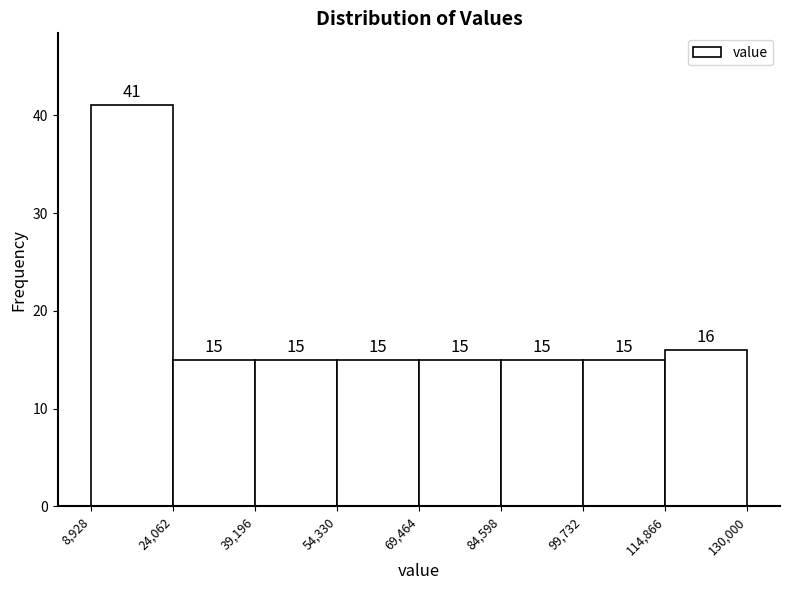

Reading left to right, transcribe this chart: for each bar, give the range it covers on the x-axis and its height.

8,928 to 24,062: 41
24,062 to 39,196: 15
39,196 to 54,330: 15
54,330 to 69,464: 15
69,464 to 84,598: 15
84,598 to 99,732: 15
99,732 to 114,866: 15
114,866 to 130,000: 16